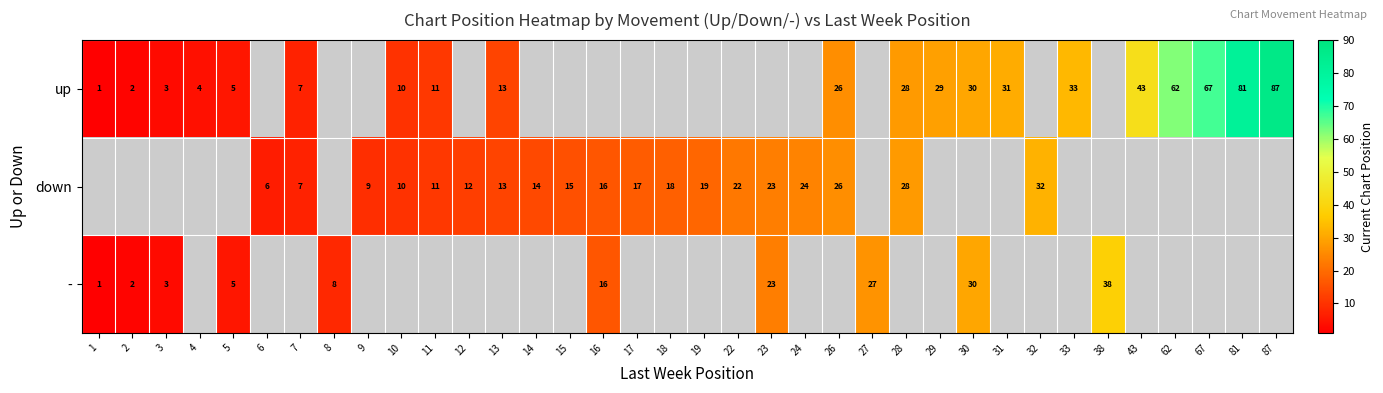

How many series are shown in this chart?

3